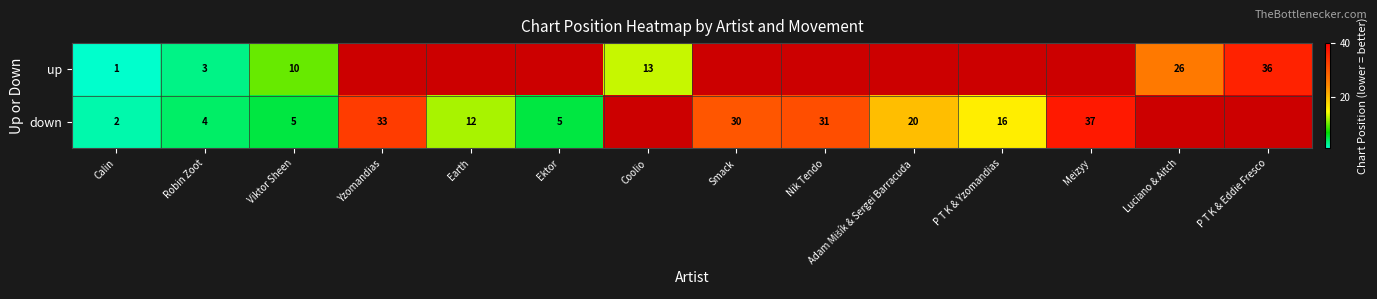

How many categories are shown in the chart?

14